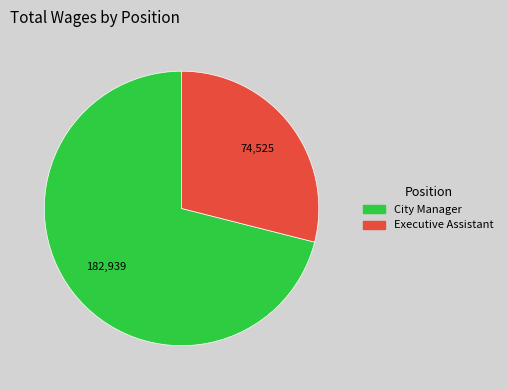

Which slice is the smallest?

Executive Assistant